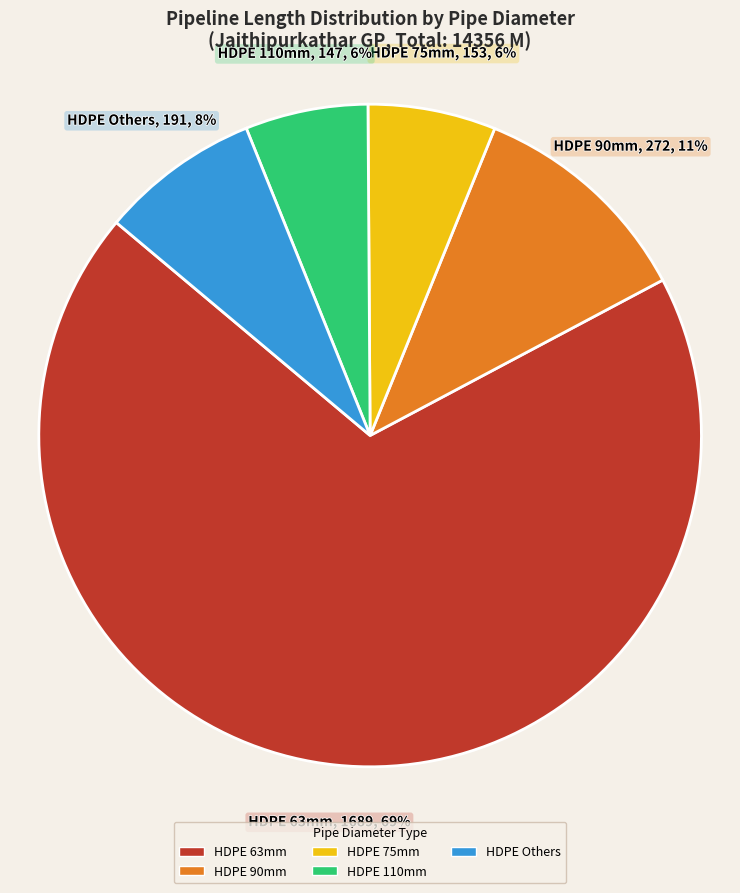

Between HDPE 63mm and HDPE Others, which is larger?

HDPE 63mm